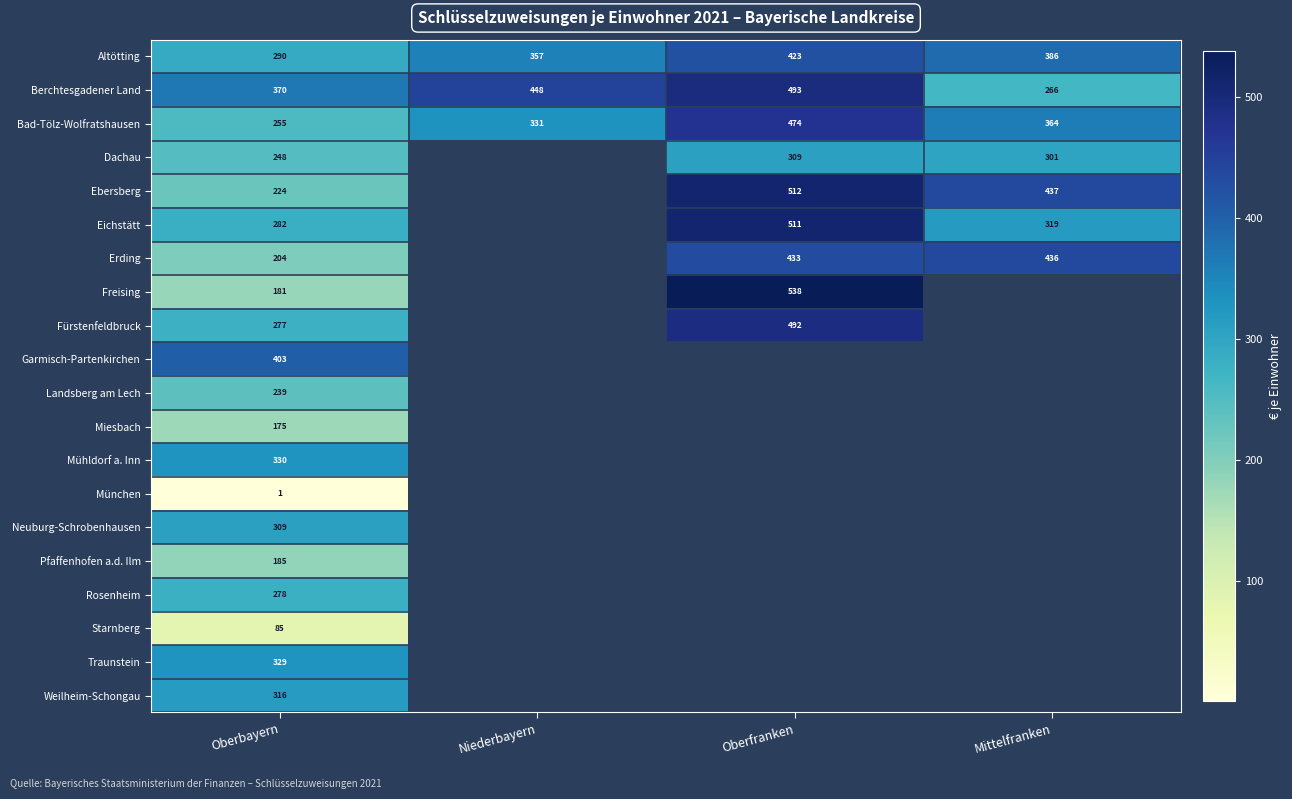

What is the sum of the Dachau values at Oberfranken and Oberbayern?

557